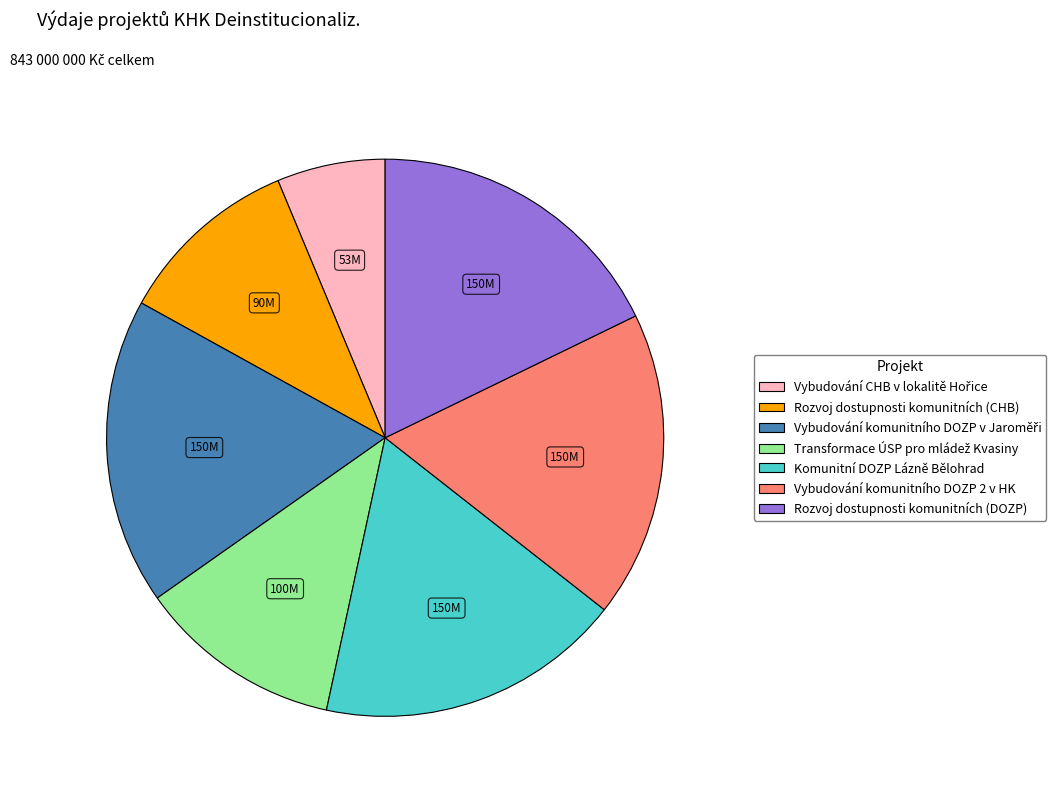

Is it true that Rozvoj dostupnosti komunitních (DOZP) is 29% of the pie?

False